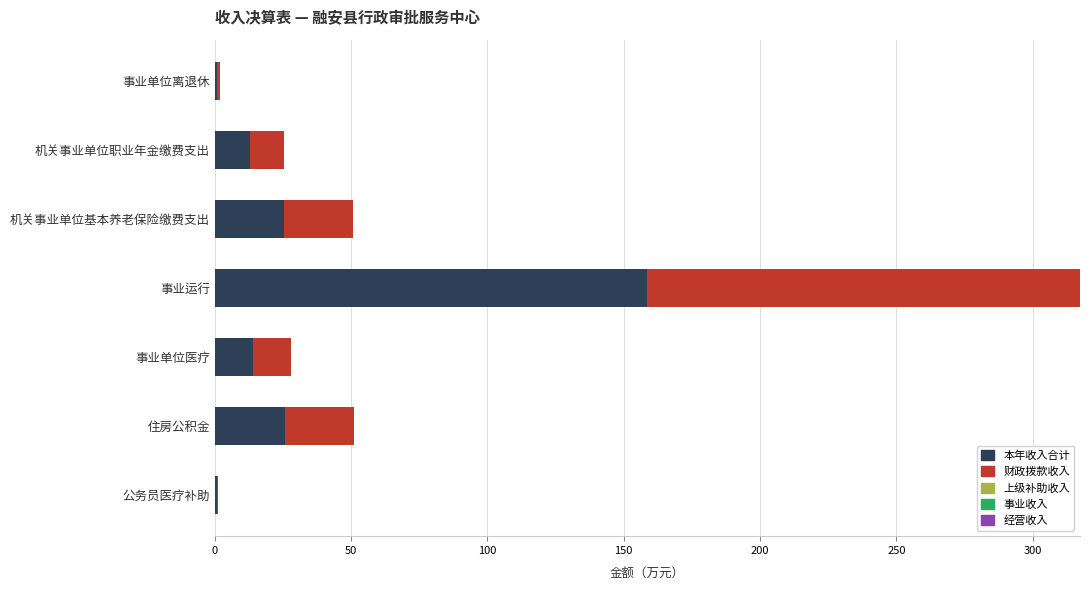

What is the sum of all 本年收入合计 values?

238.0